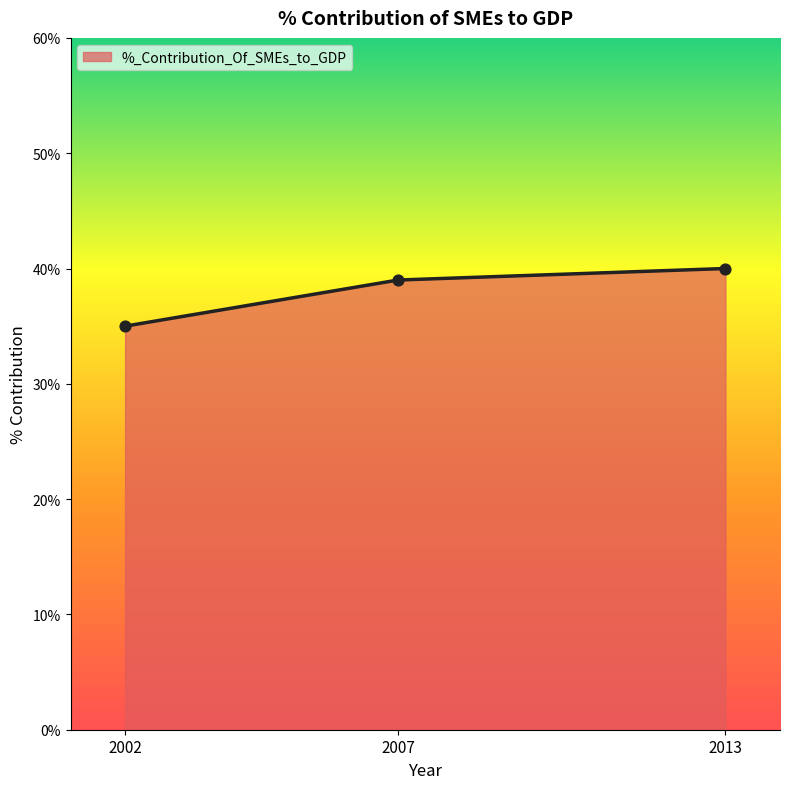

What is the ratio of the value at 2013 to the value at 2007?

1.0